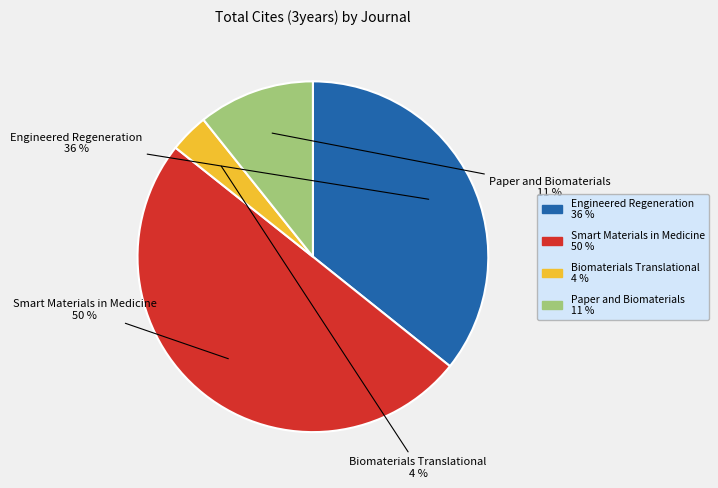

To the nearest percent, what is the difference between the Engineered Regeneration and Biomaterials Translational slice percentages?

32%